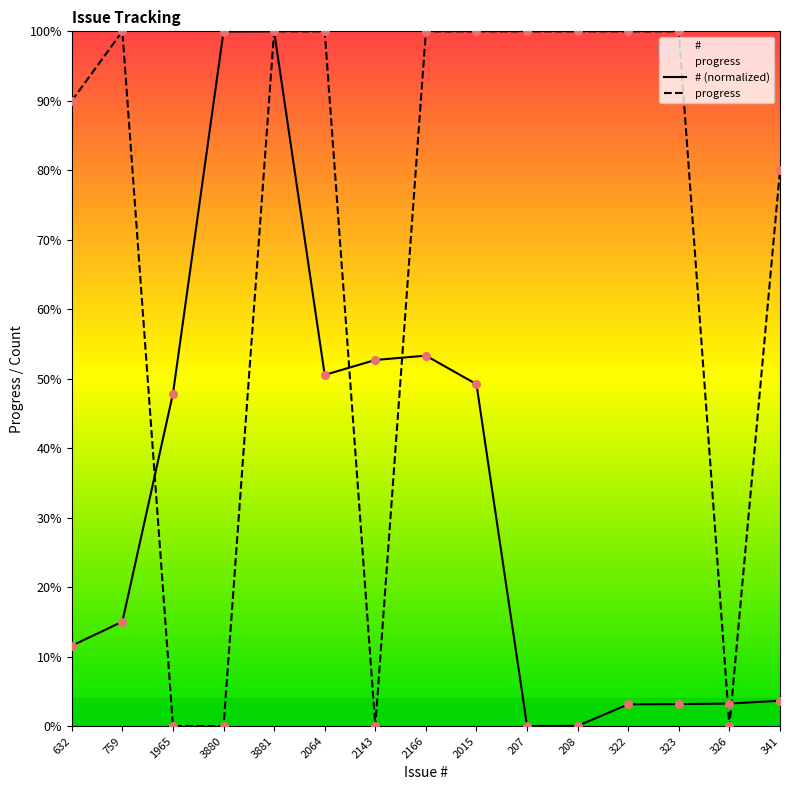

Which series reaches the maximum Y coordinate?

# (normalized)